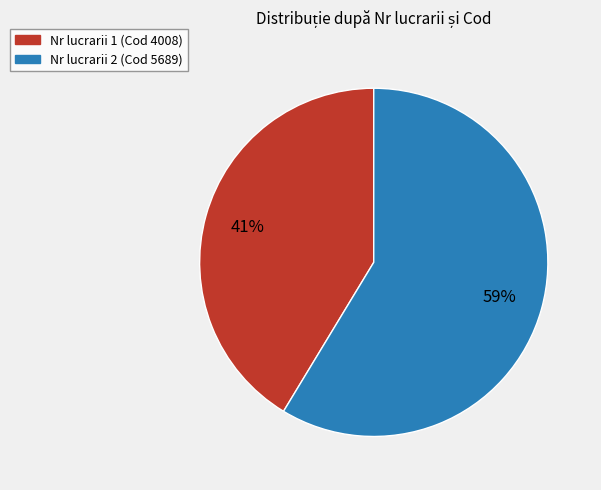

Count the number of slices in the pie.

2